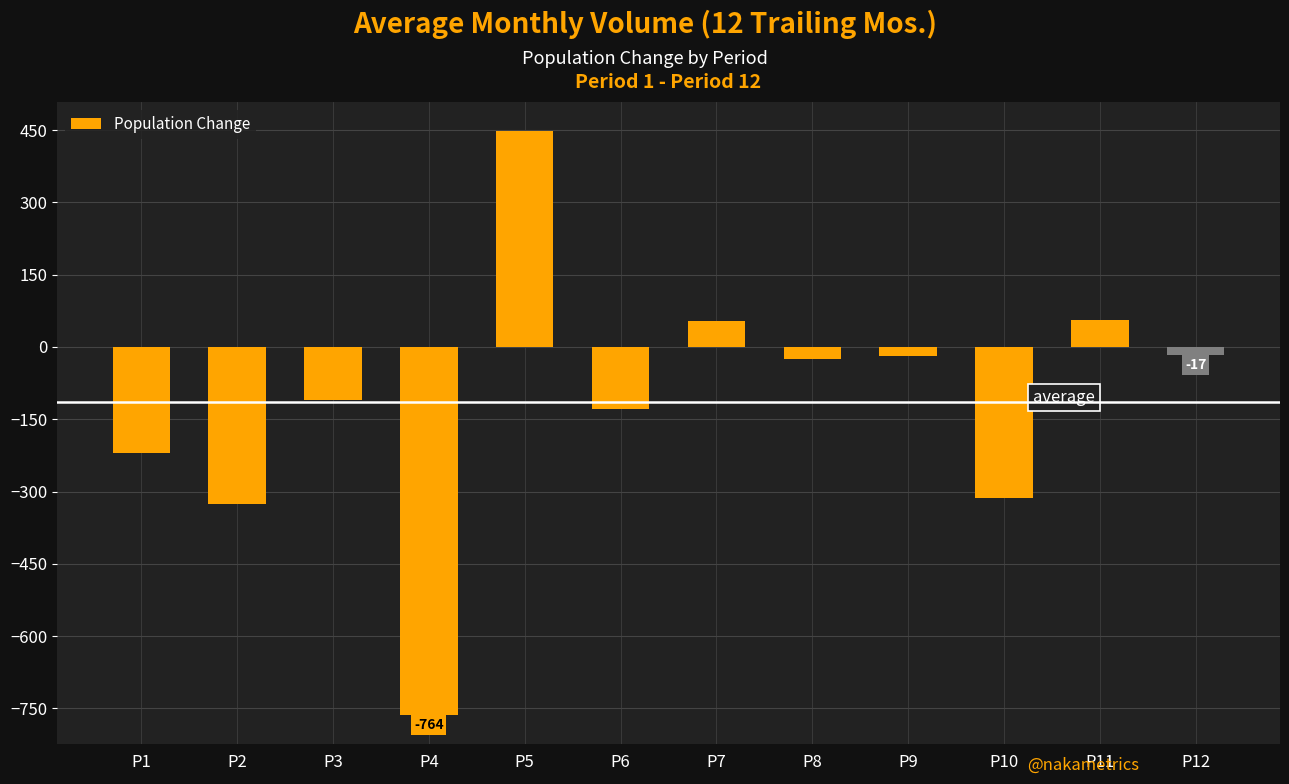

What is the average value?

-114